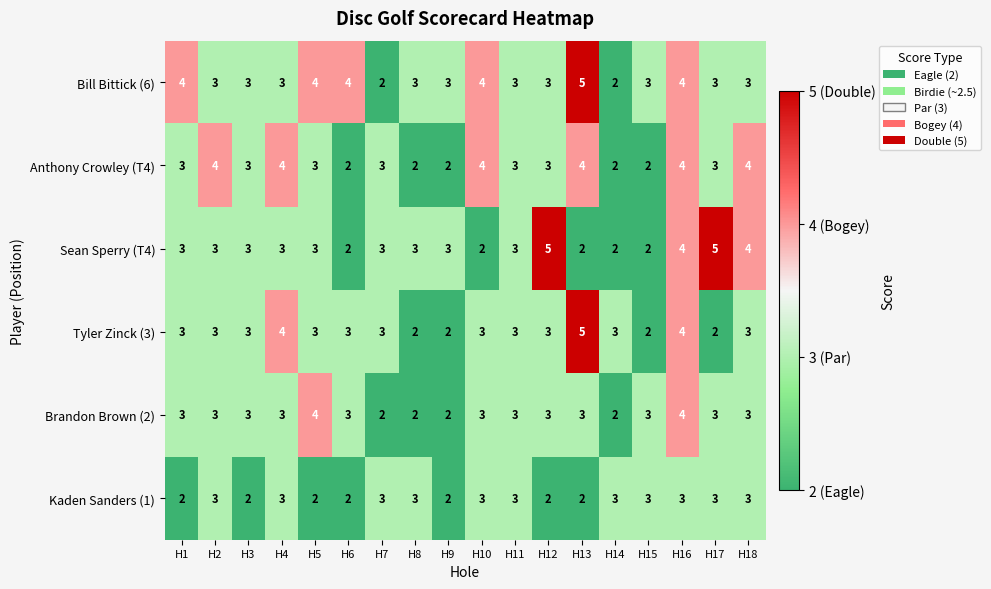

Count the number of categories in the chart.

18